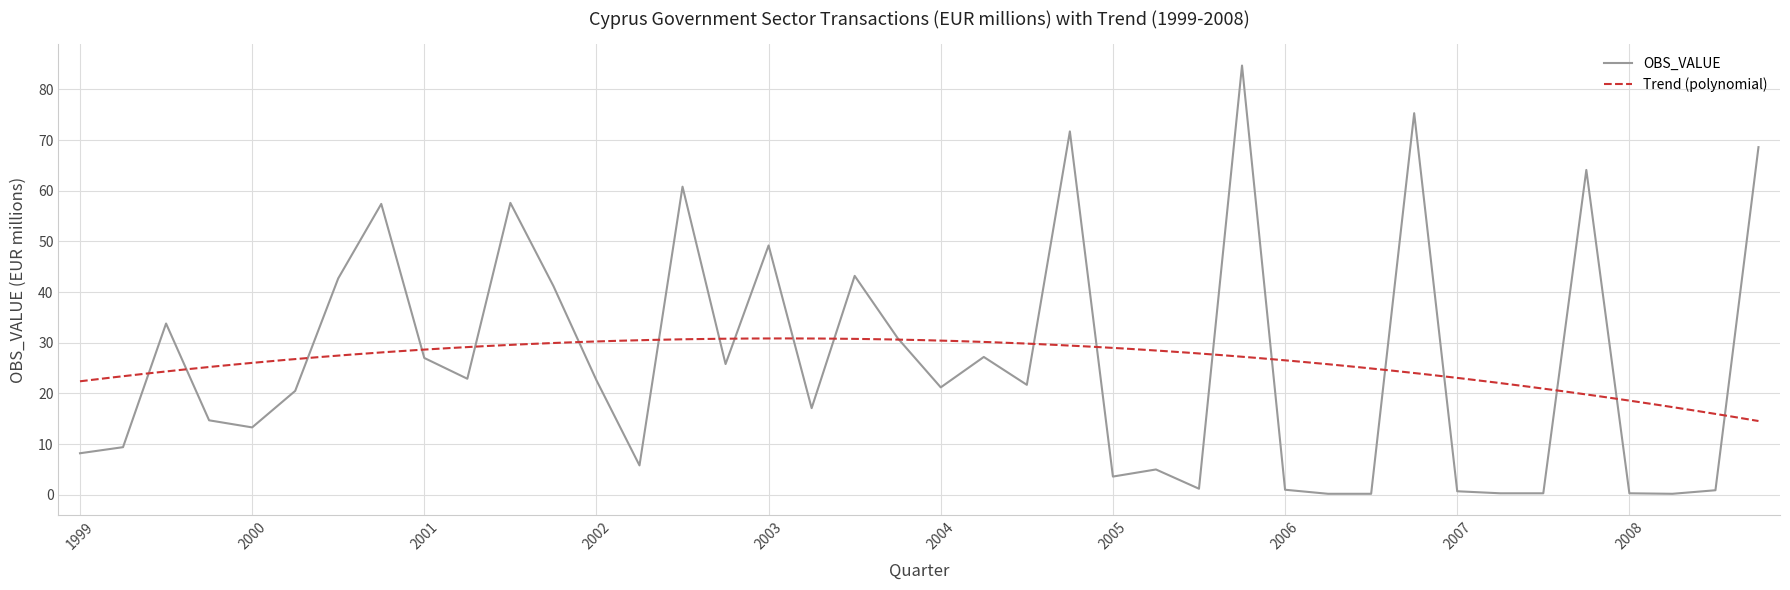

The value at 2001-Q4 is 61.6. True or false?

False